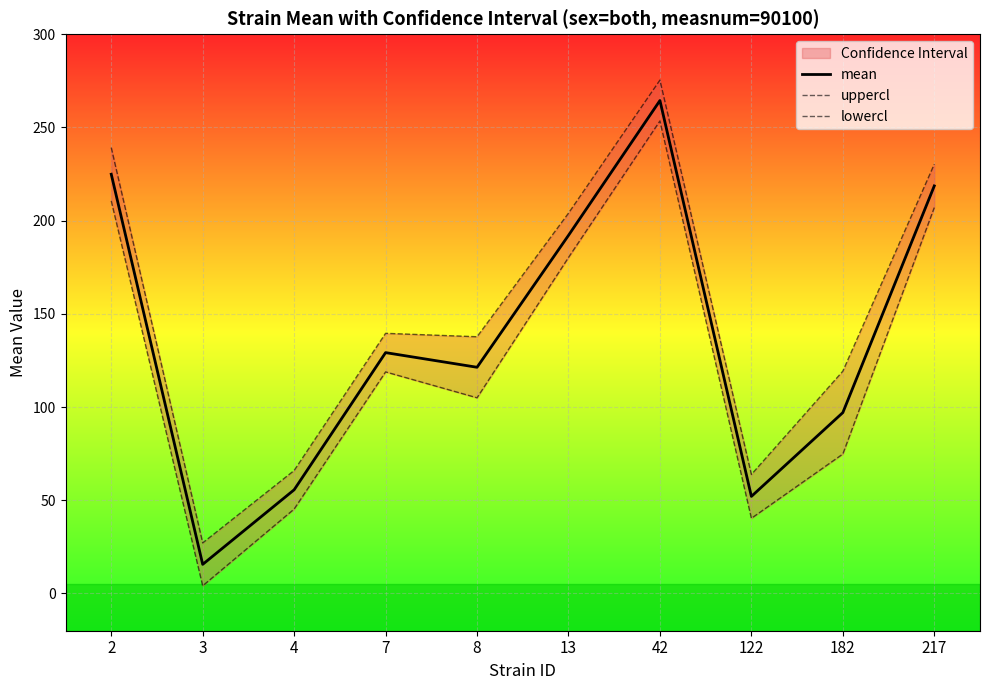

Rank the series by their maximum value, from lowest to highest.

lowercl, mean, uppercl